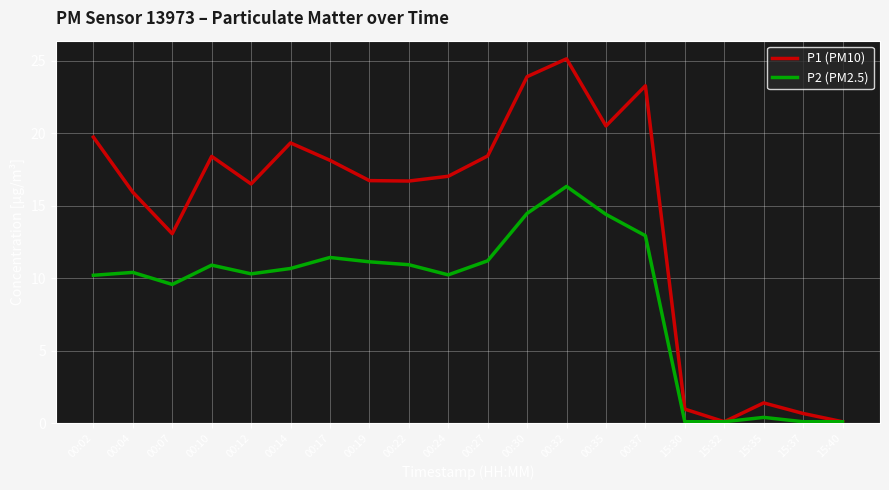

What is the total value across all series at 00:04?

26.3